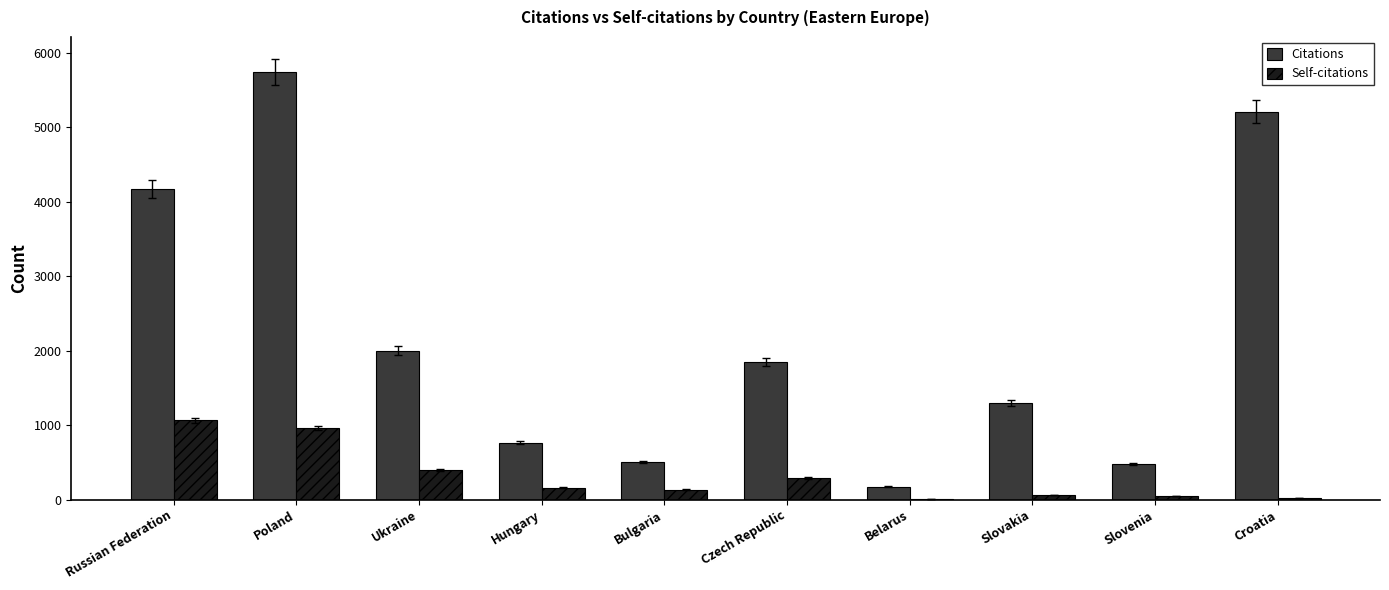

Between Bulgaria and Slovenia, which series saw the biggest shift?

Self-citations